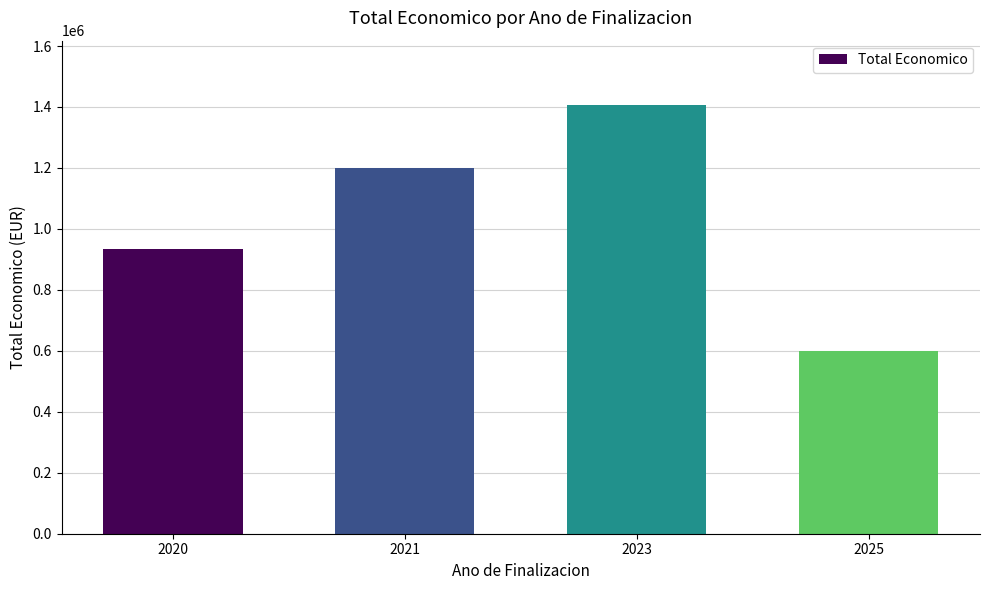

What is the change in value from 2021 to 2023?

+206984